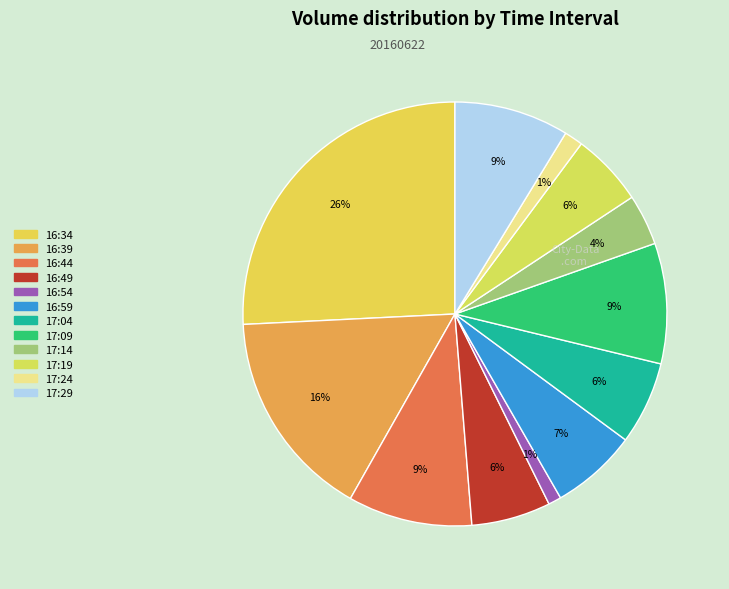

To the nearest percent, what percentage of the pie is 16:34?

26%